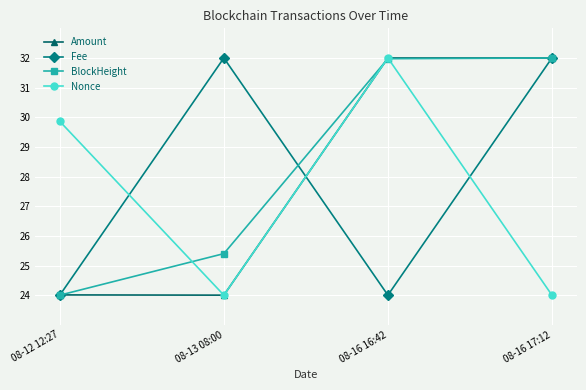

Read the BlockHeight value at 08-12 12:27.

24.0